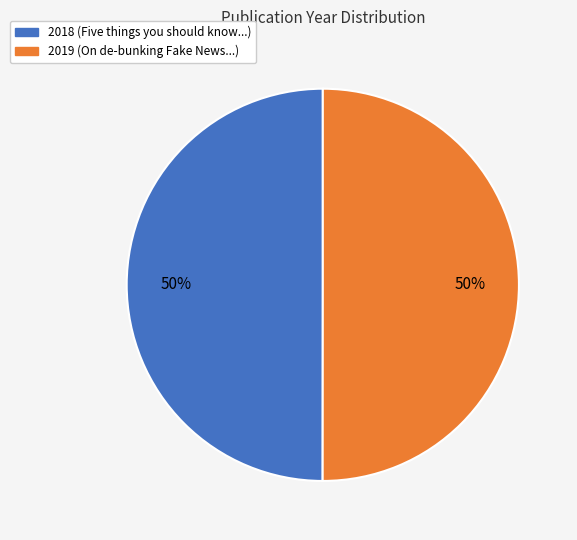

To the nearest percent, what is the average slice percentage?

50%